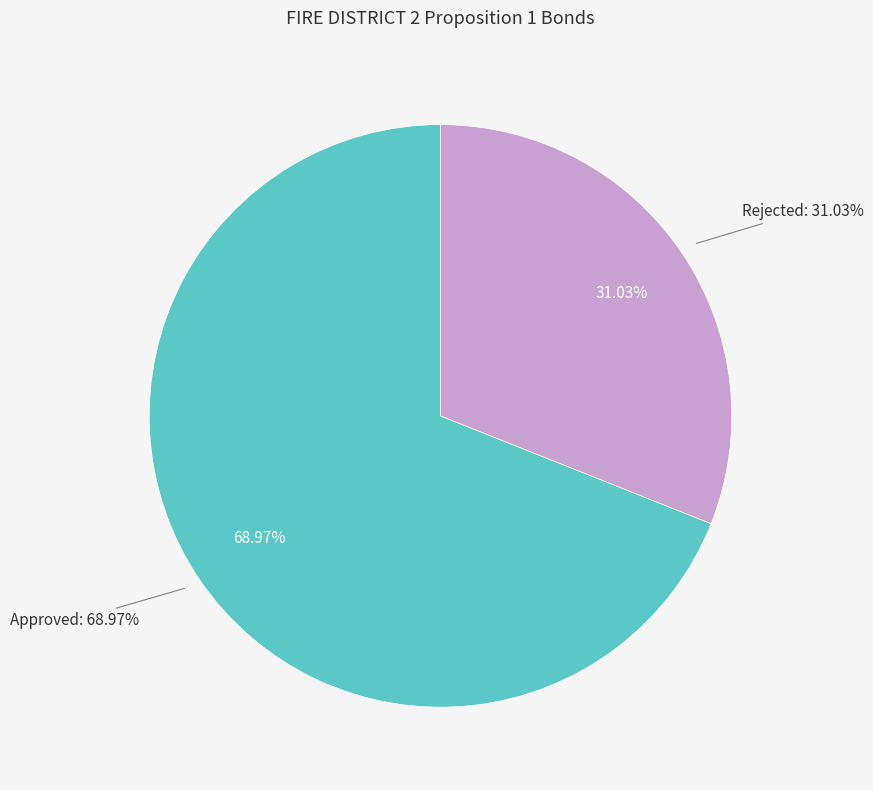

Which category accounts for the majority?

Approved